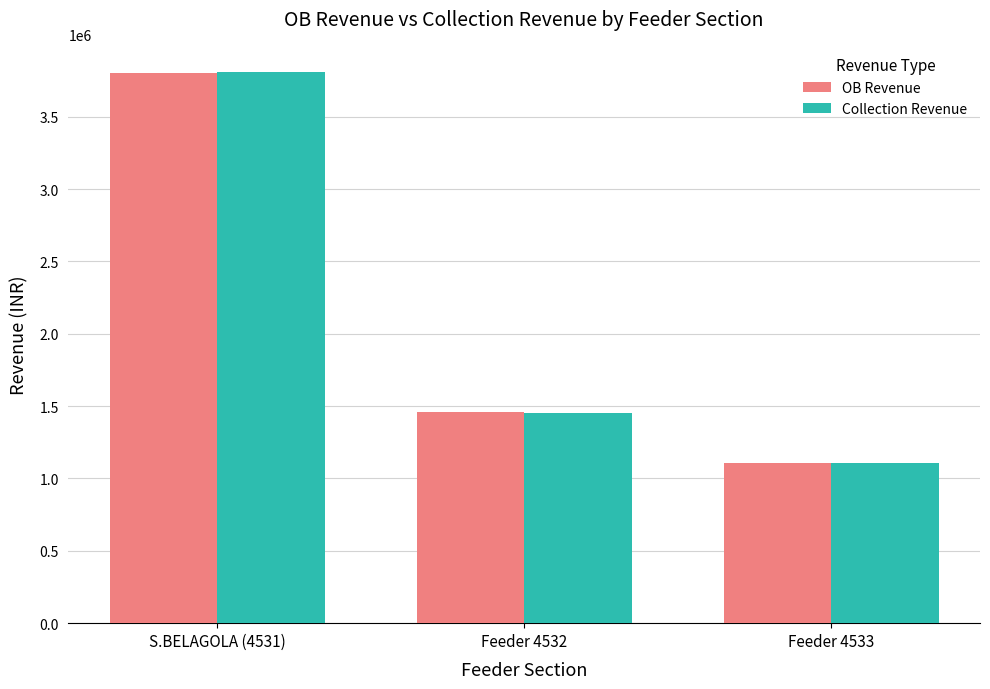

Rank the categories by OB Revenue value from lowest to highest.

Feeder 4533, Feeder 4532, S.BELAGOLA (4531)